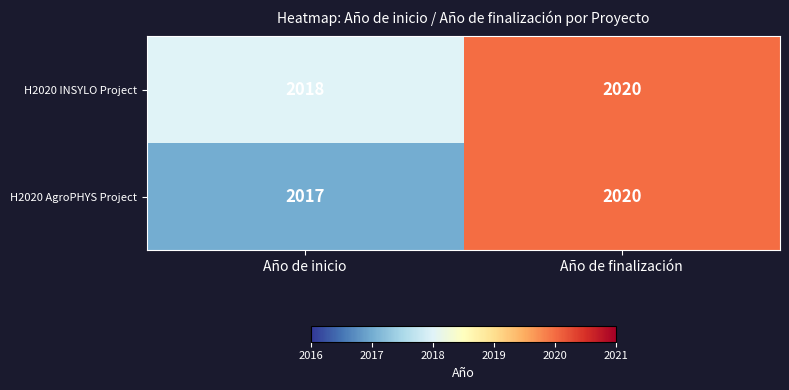

What is the sum of all H2020 INSYLO Project values?

4038